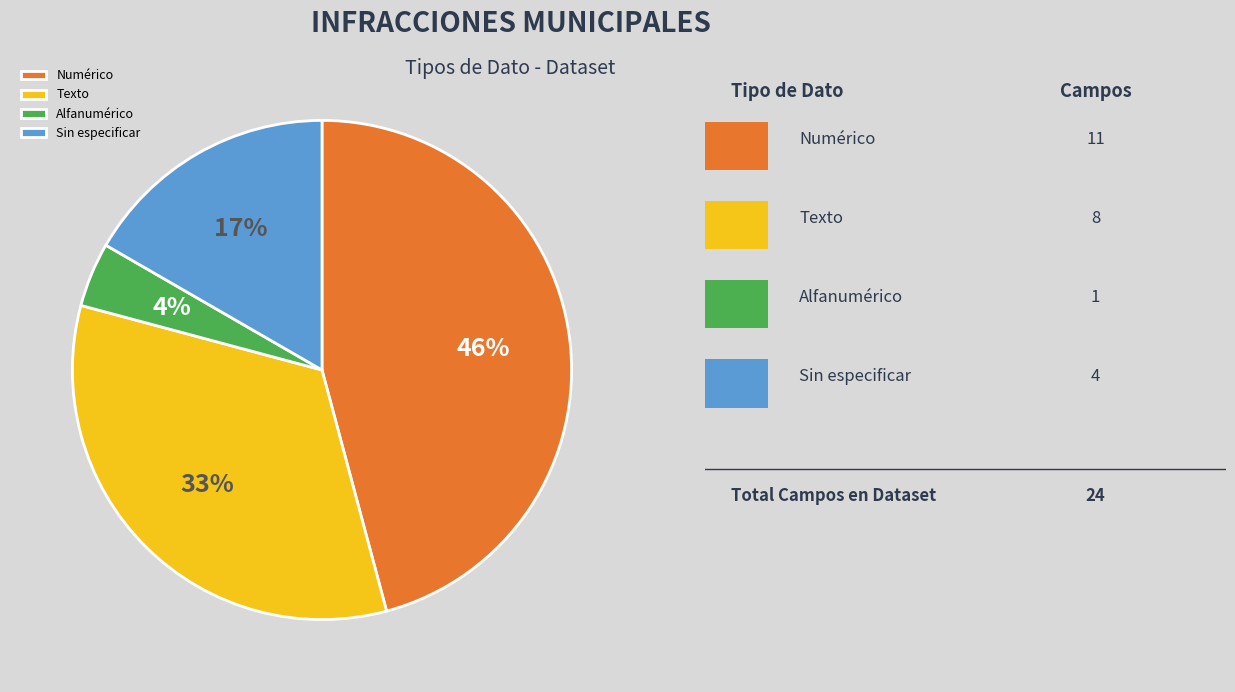

Between Alfanumérico and Numérico, which is larger?

Numérico